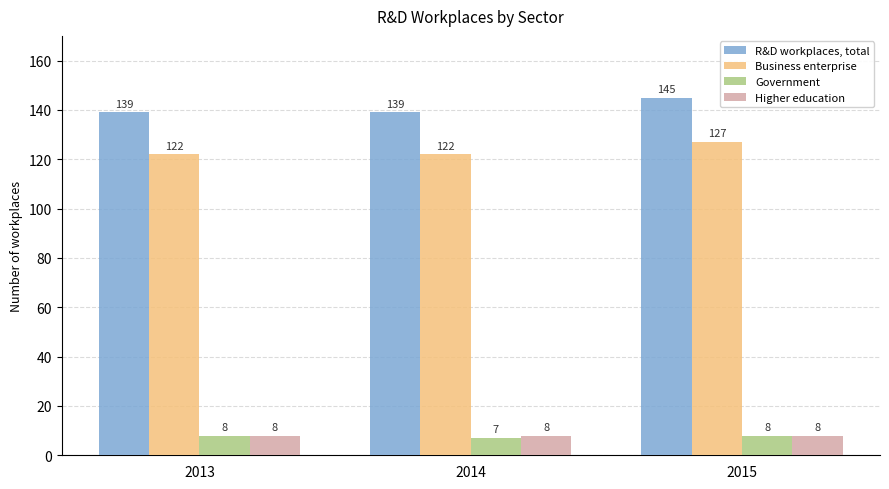

What is the value of the Government bar at the 2nd from the left?

7